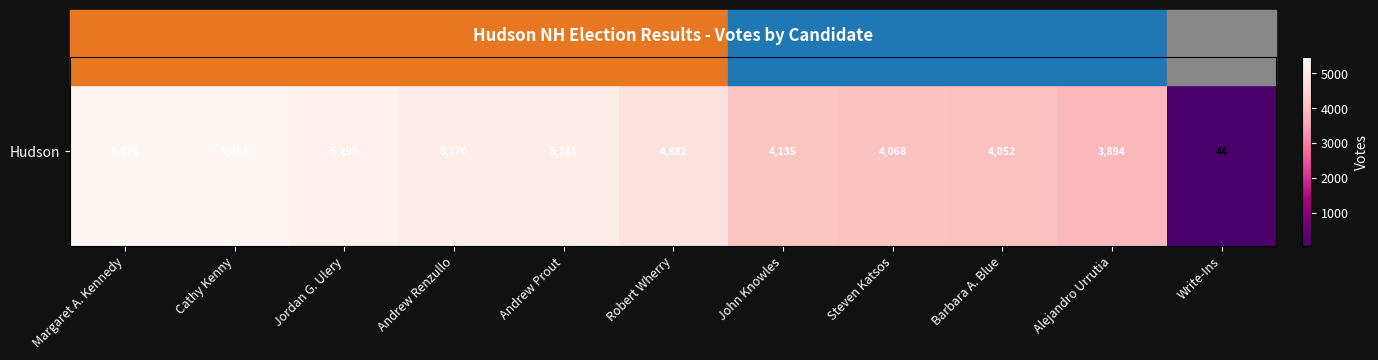

At which label does the data first exceed 4882?

Margaret A. Kennedy